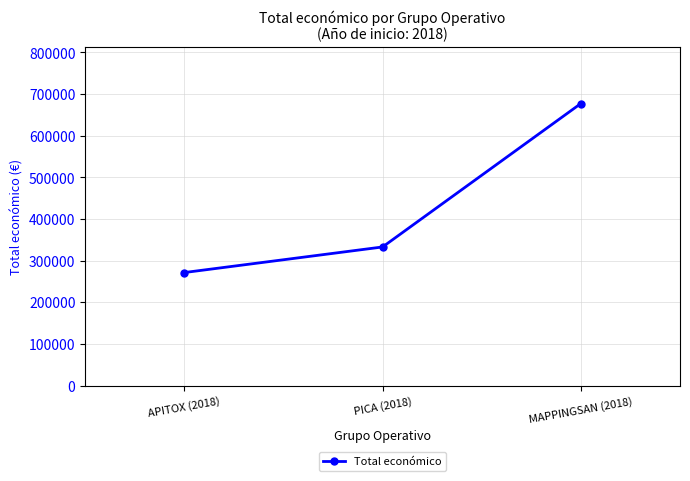

What is the sum of the values at APITOX (2018) and PICA (2018)?

604553